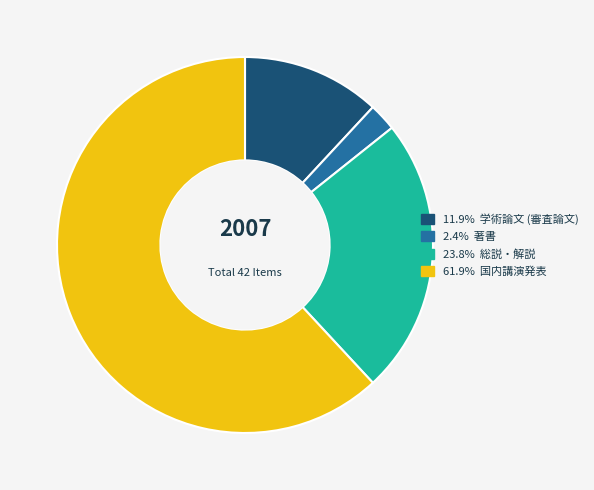

Does any single category account for the majority?

Yes